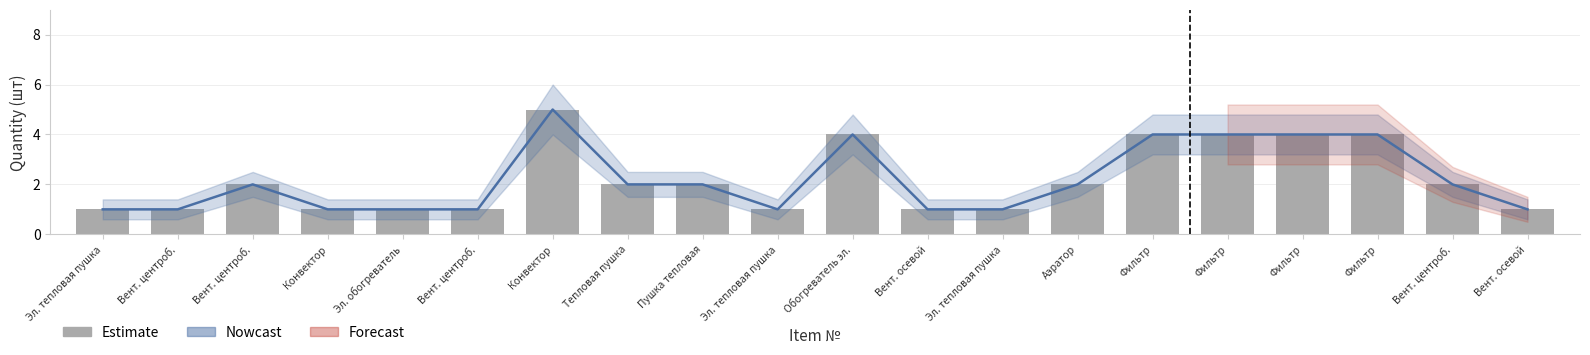

Reading left to right, what are all the values shown in this chart?

1	1	2	1	1	1	5	2	2	1	4	1	1	2	4	4	4	4	2	1